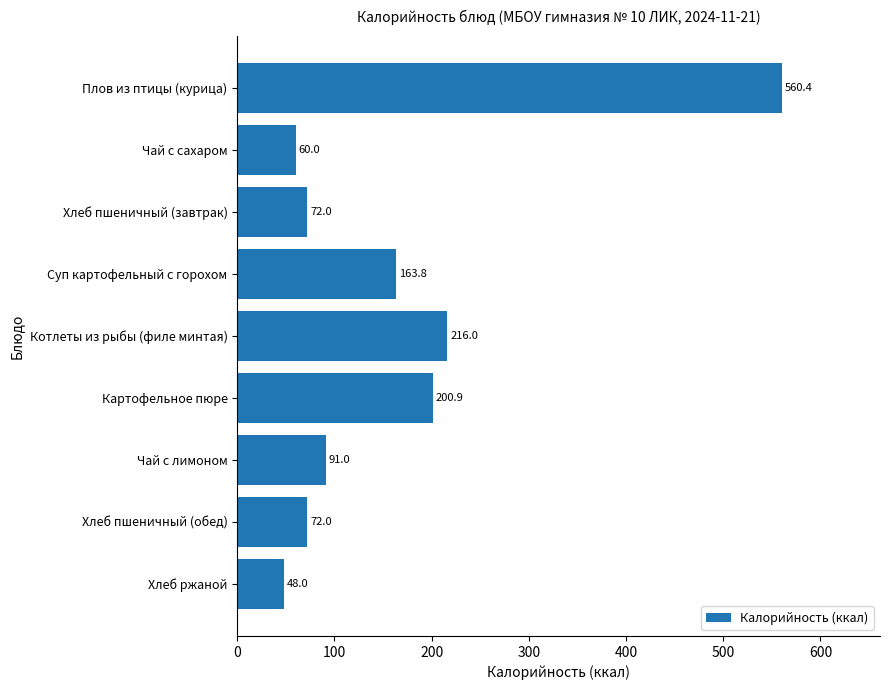

How many bars are there in total?

9